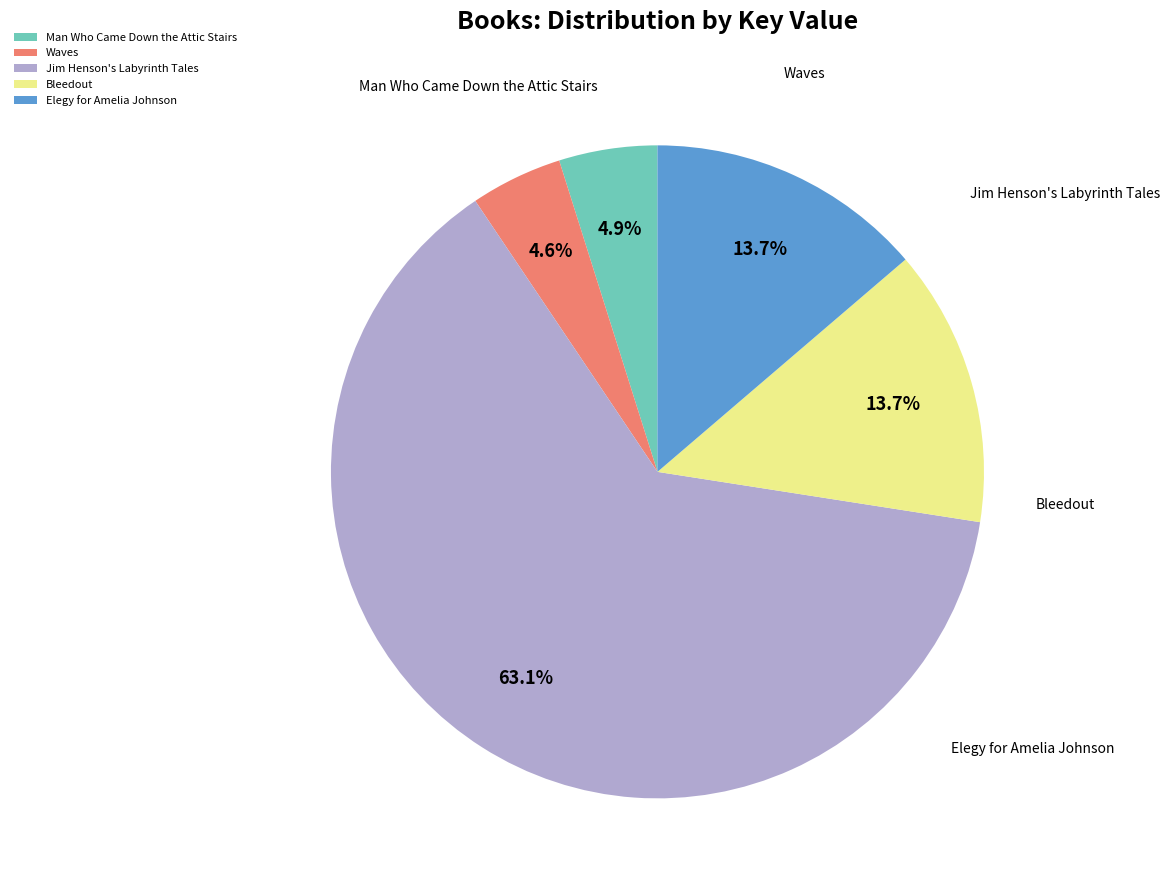

Which has a higher value, Jim Henson's Labyrinth Tales or Waves?

Jim Henson's Labyrinth Tales